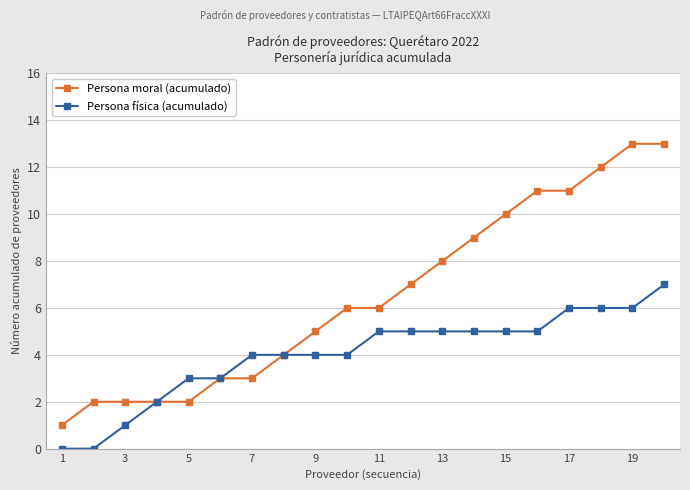

What is the maximum value shown in the chart?

13